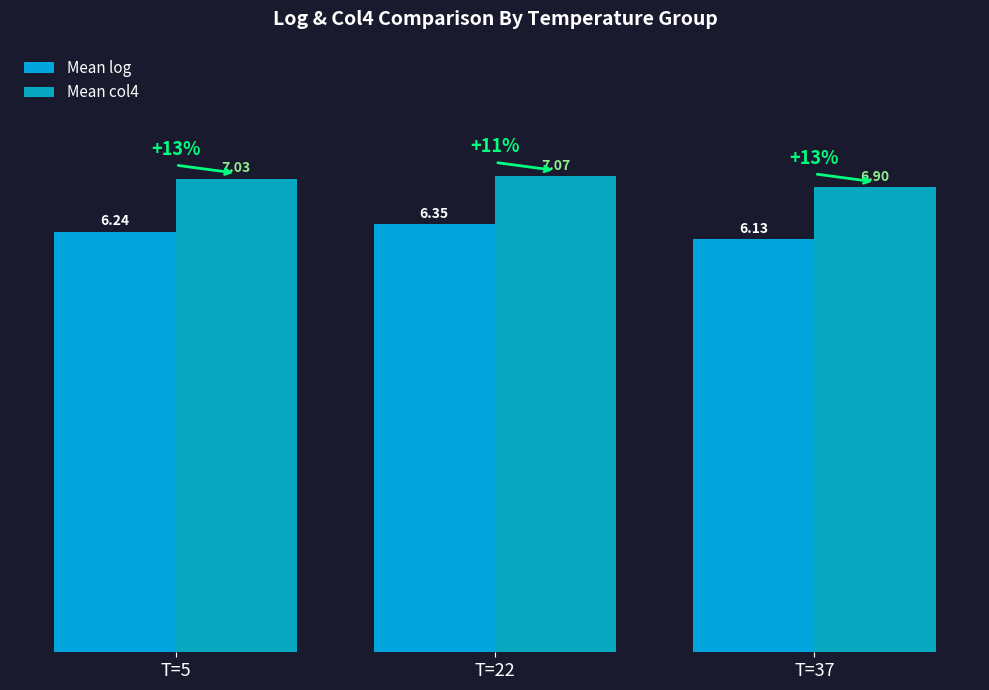

Reading right to left, transcribe all the data shown in this chart.

Mean log: T=37=6.1	T=22=6.3	T=5=6.2
Mean col4: T=37=6.9	T=22=7.1	T=5=7.0